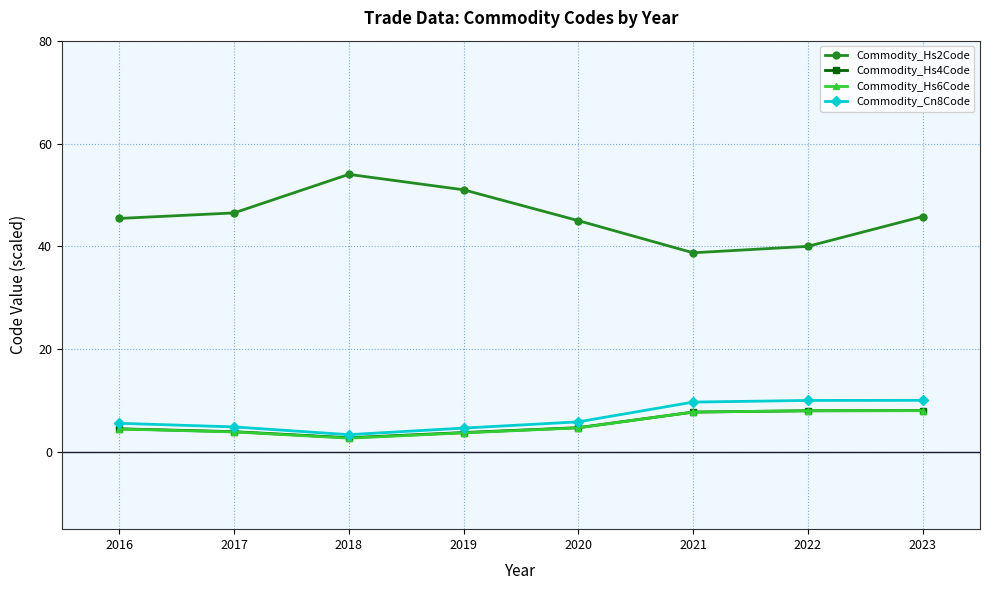

True or false: Commodity_Hs2Code and Commodity_Hs6Code intersect in this chart.

False